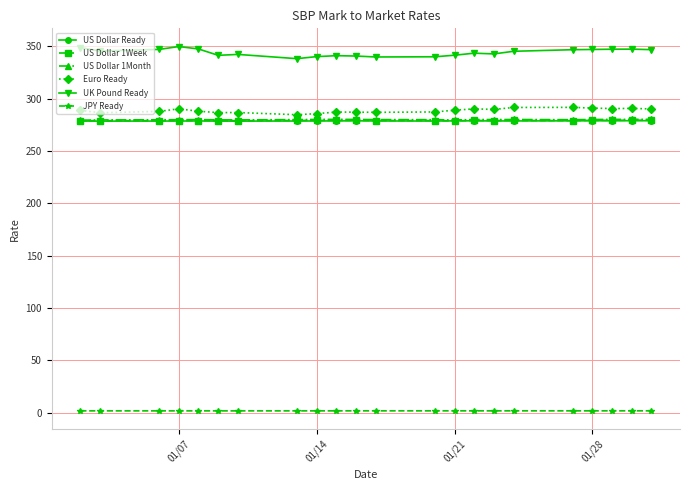

What is the maximum value shown in the chart?

349.8